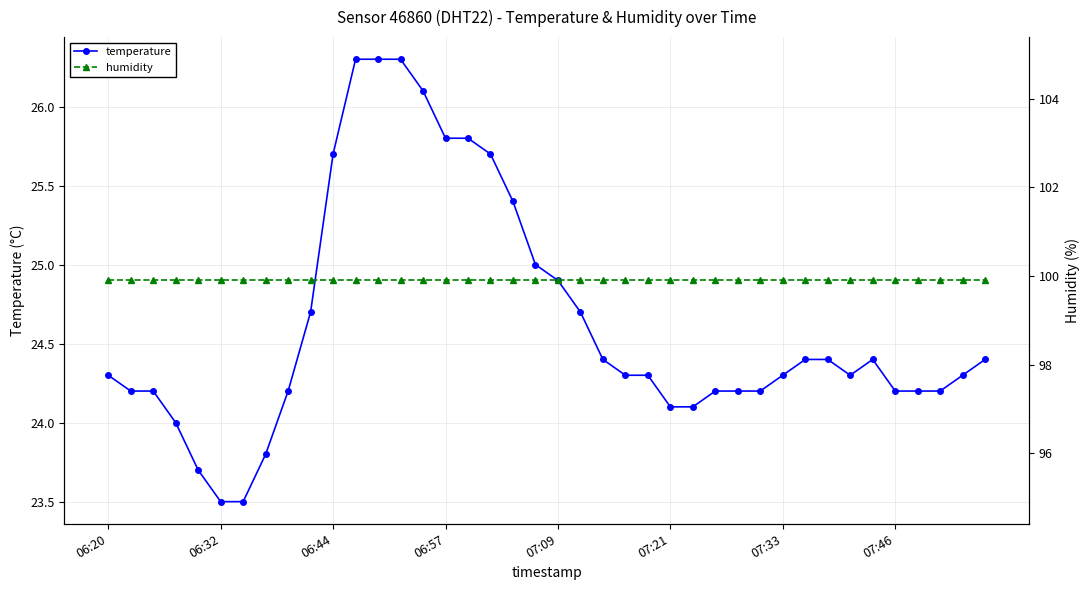

What is the value of the humidity point at the 4th from the left?

99.9